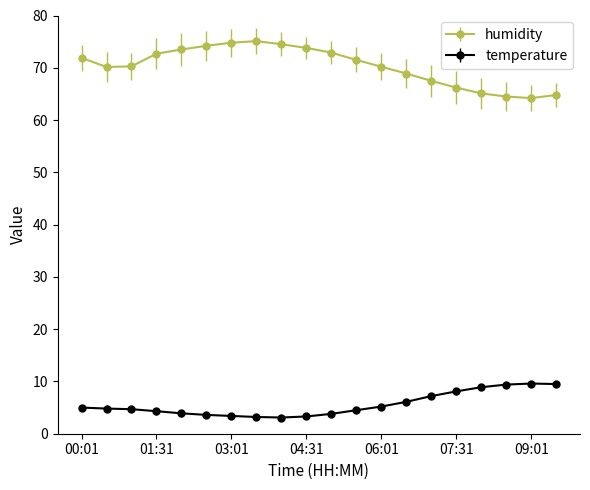

What is the difference between the second highest and second lowest values in the humidity series?

10.3